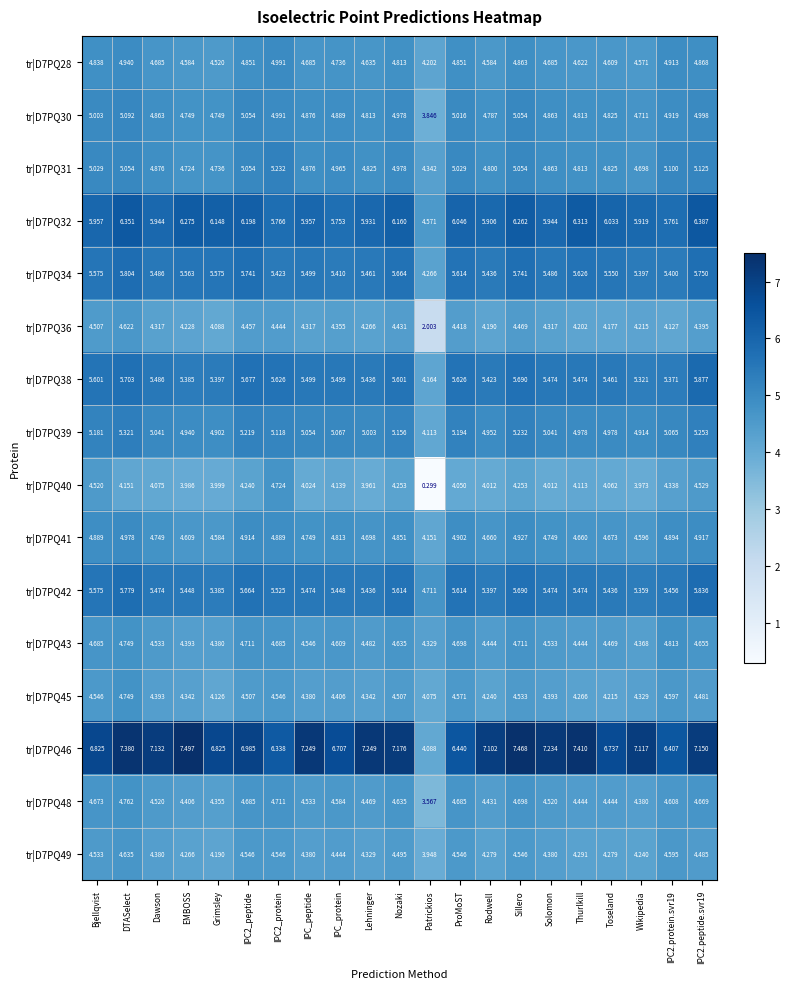

What is the difference between the highest and lowest values at IPC_peptide?

3.2